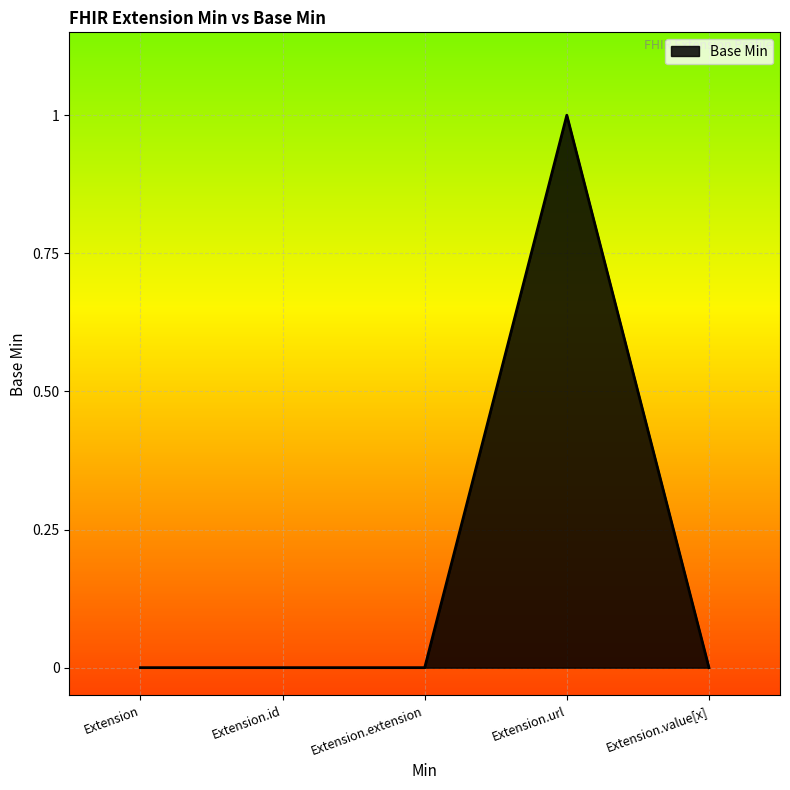

The chart shows a value of 0 at Extension.id. True or false?

True